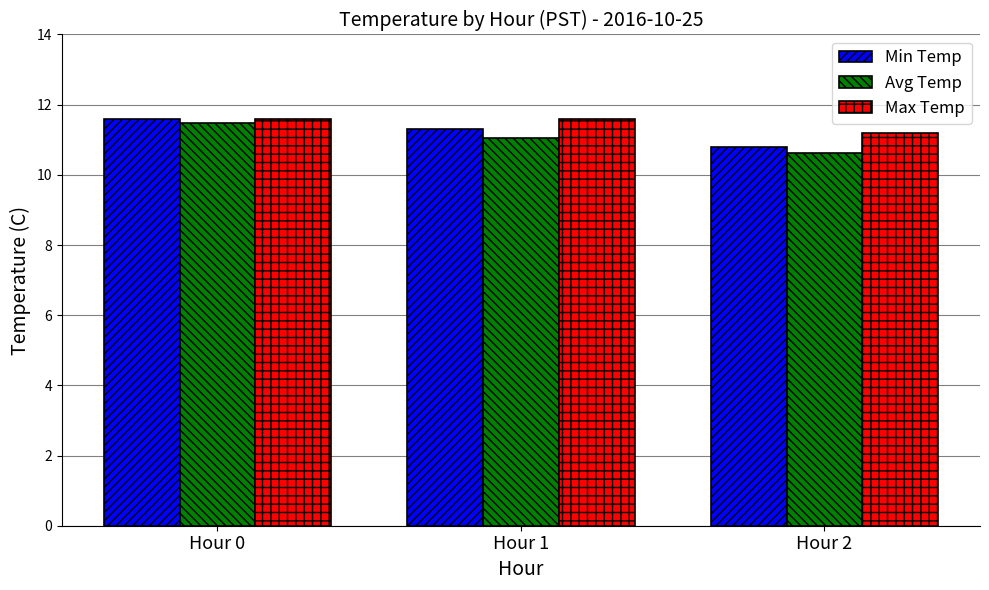

What is the value of the Max Temp bar at the 1st from the left?

11.6